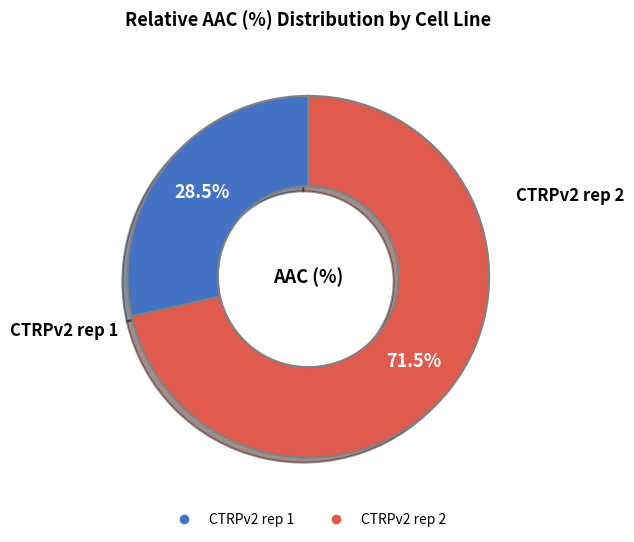

Which category accounts for the majority?

CTRPv2 rep 2